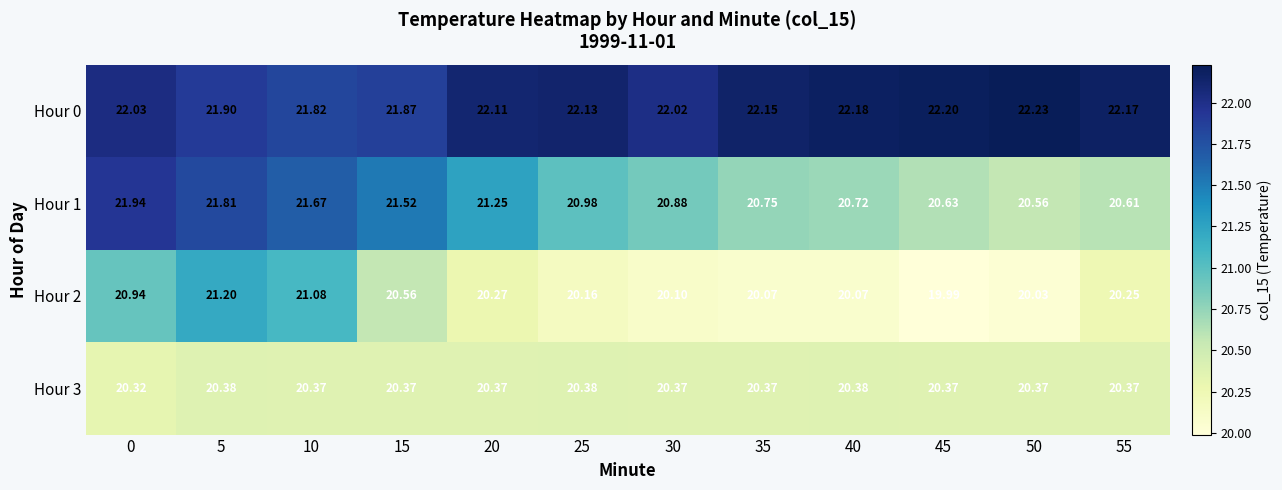

Which series has the largest total across all categories?

Hour 0